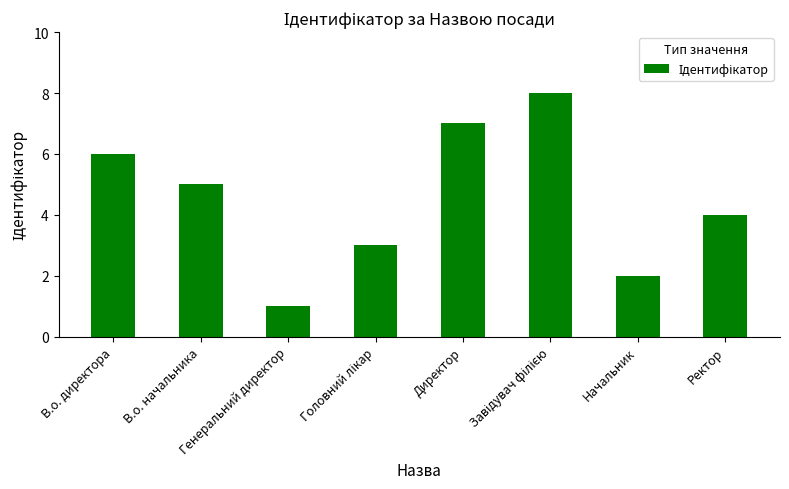

What is the sum of all values?

36